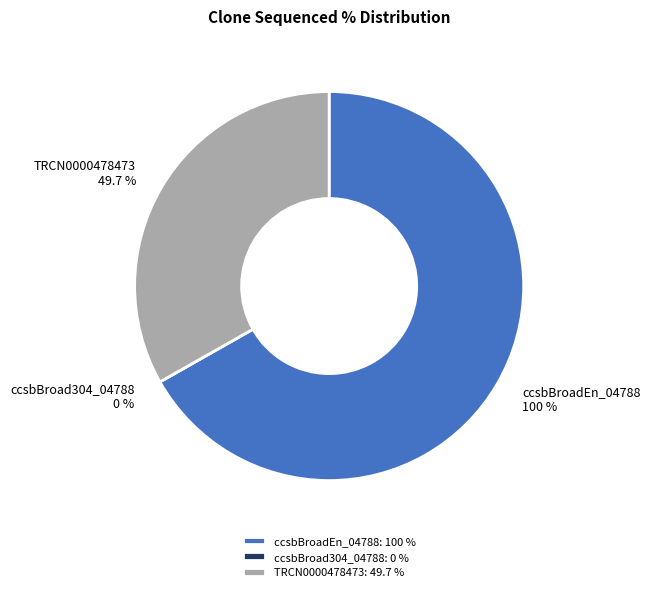

Rank the categories by value from lowest to highest.

ccsbBroad304_04788, TRCN0000478473, ccsbBroadEn_04788